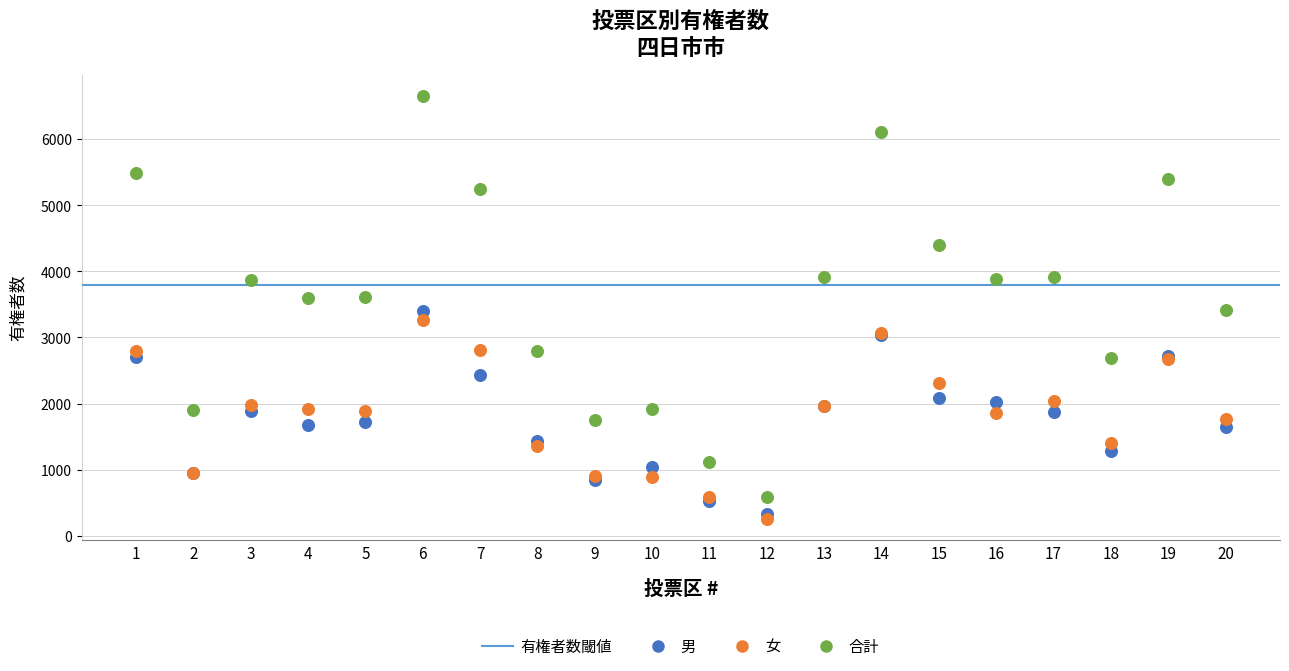

What is the X range (max minus min) for the scatter plot?

19